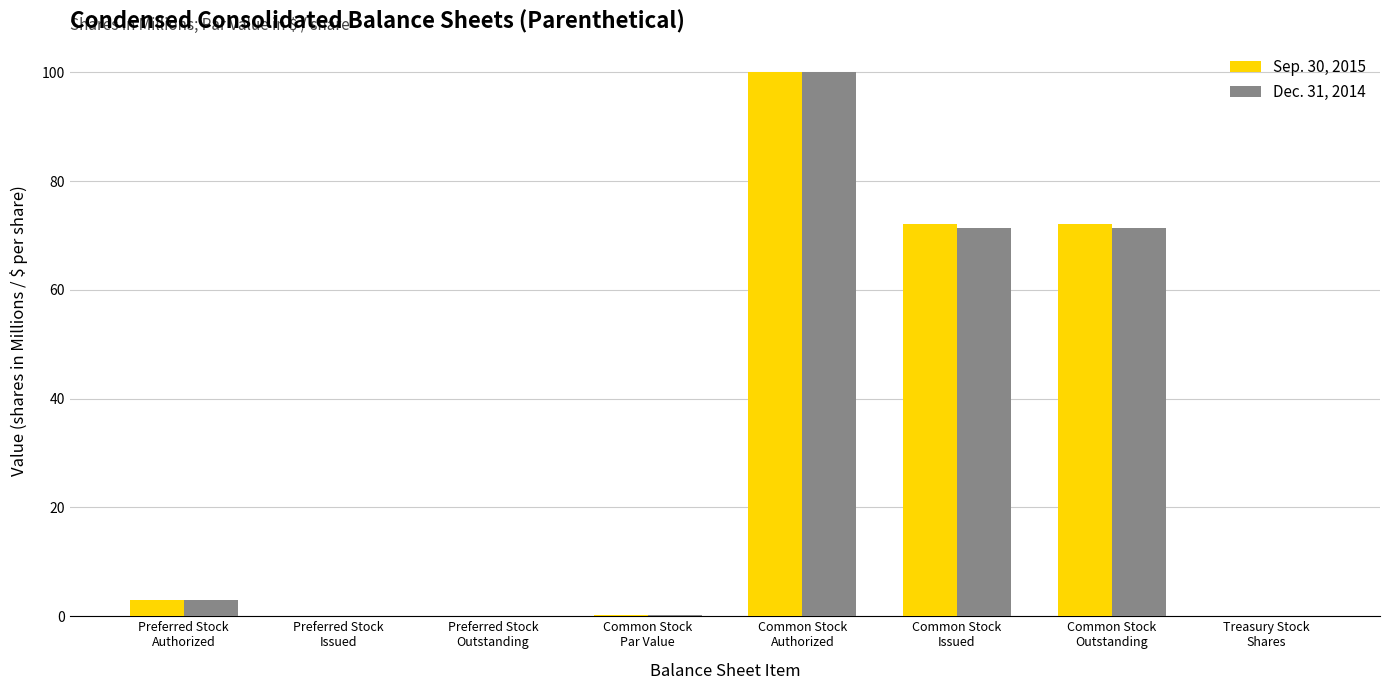

What is the total value across all series at Treasury Stock
Shares?

0.2